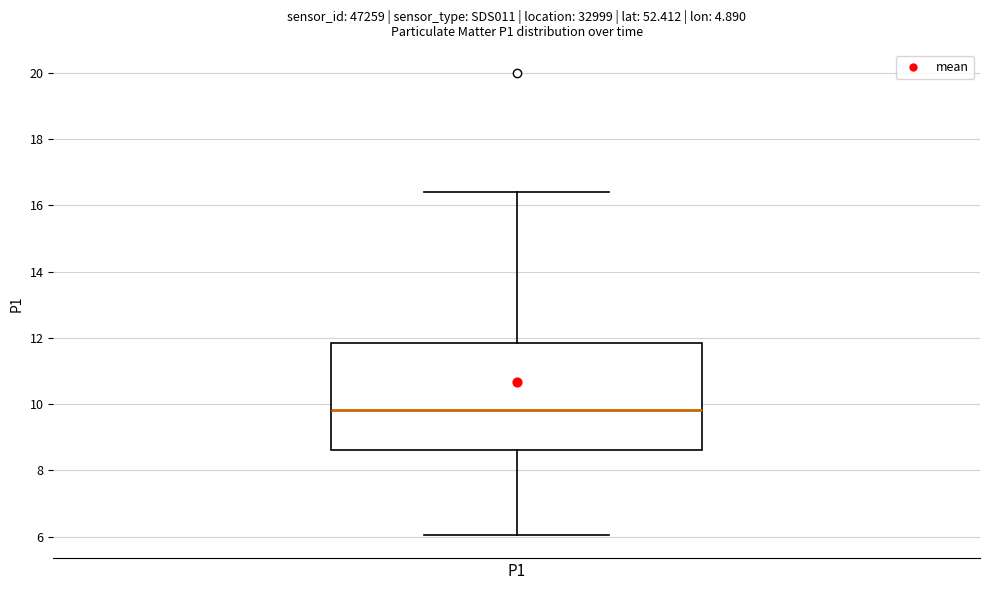

Where is the upper edge of the box for P1 on the y-axis? The values are not printed on the chart, so give them approximately, as read against the axis.

11.8